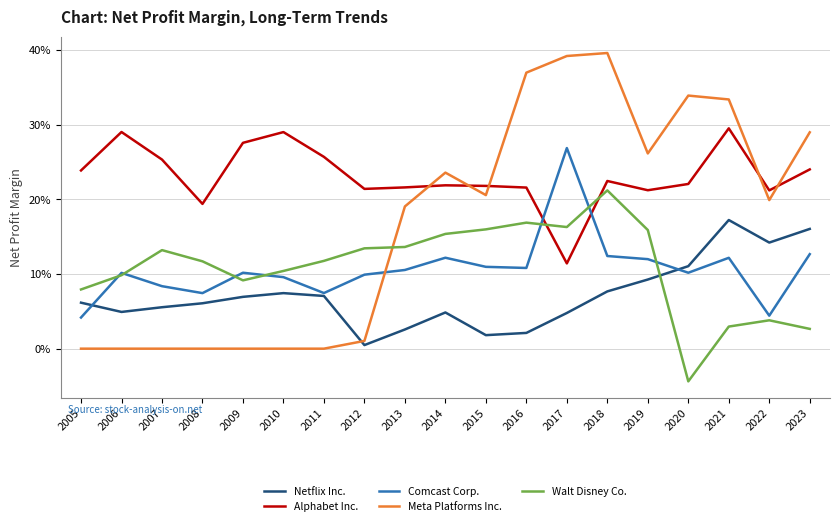

True or false: Alphabet Inc. has a value of 37.0 at 2020.

False